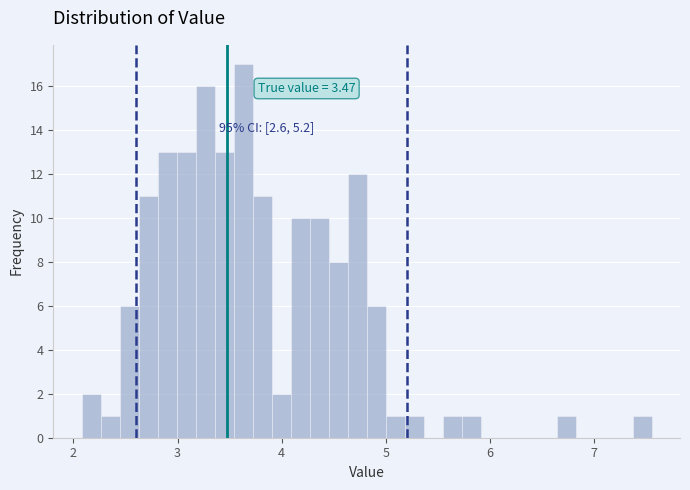

Around what value on the x-axis is the tallest bar? Give the approximate position of its centre, as read against the axis.

3.6